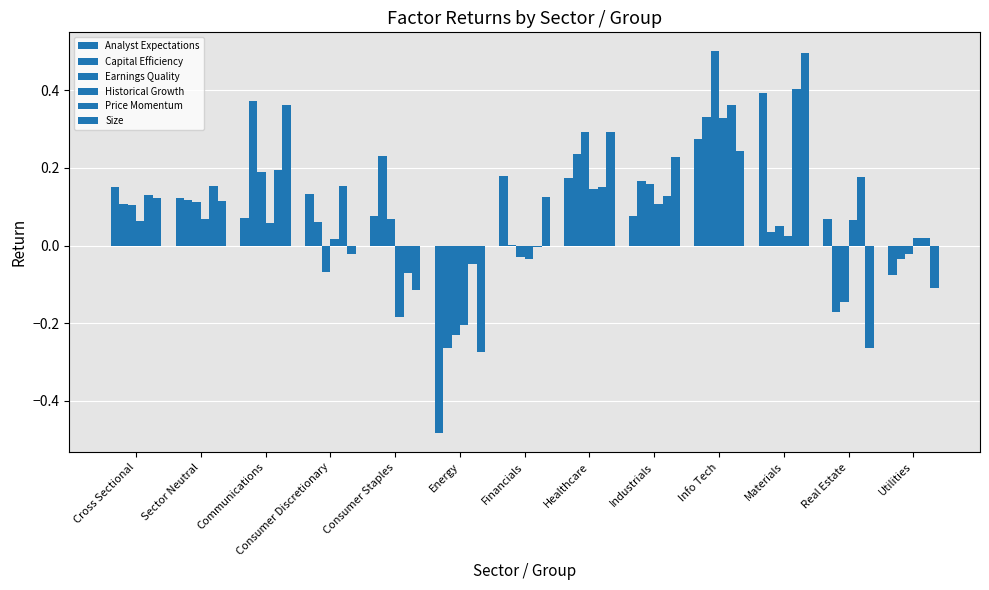

What is the label of the 1st bar from the left?

Cross Sectional